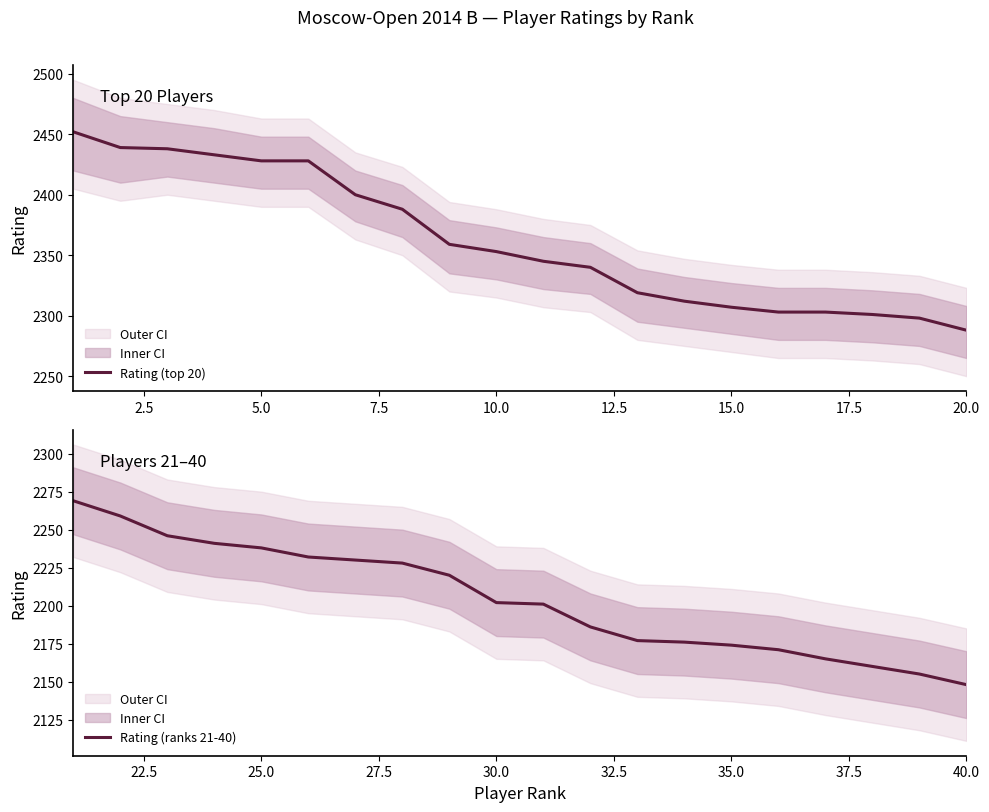

What is the value of the Rating (ranks 21-40) point at the 20th from the left?

2148